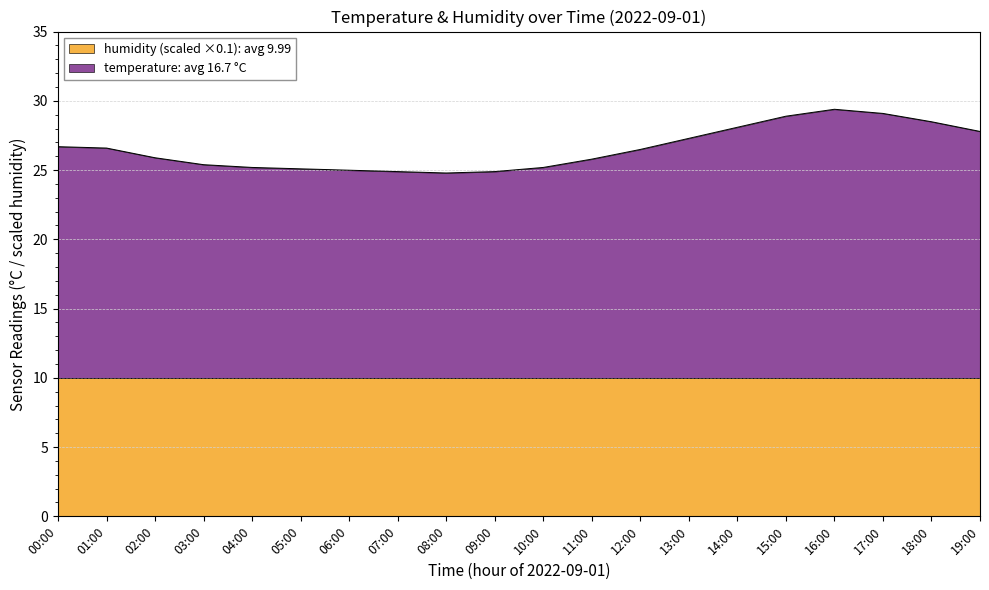

The chart shows a value of 25.1 at 05:00. True or false?

True